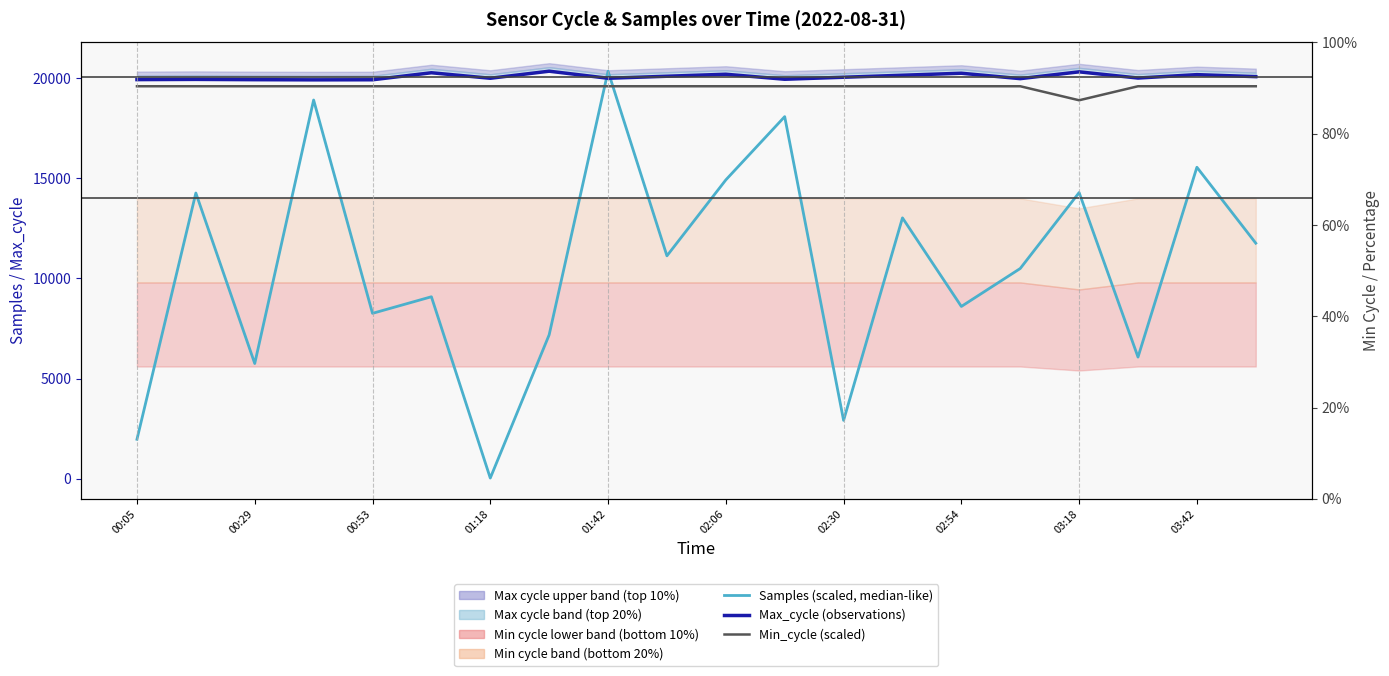

Reading left to right, transcribe all the data shown in this chart.

Samples (scaled, median-like): 1965.2	14266.7	5750.1	18912.5	8256.0	9084.8	27.0	7183.2	20352.0	11128.6	14921.6	18082.5	2910.3	13025.1	8599.9	10496.4	14289.5	6071.2	15553.8	11760.8
Max_cycle (observations): 19932.0	19943.0	19928.0	19920.0	19924.0	20274.0	19999.0	20352.0	19999.0	20100.0	20200.0	19950.0	20050.0	20150.0	20250.0	19980.0	20320.0	20010.0	20180.0	20080.0
Min_cycle (scaled): 19600.0	19600.0	19600.0	19600.0	19600.0	19600.0	19600.0	19600.0	19600.0	19600.0	19600.0	19600.0	19600.0	19600.0	19600.0	19600.0	18900.0	19600.0	19600.0	19600.0